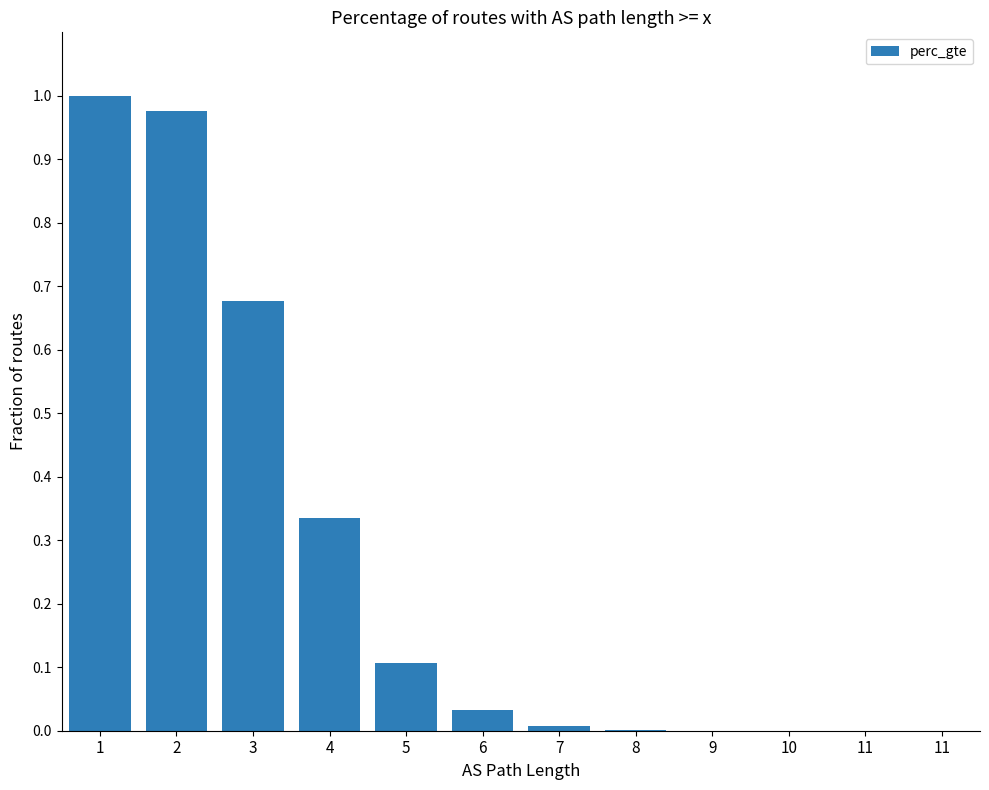

Reading left to right, what are all the values shown in this chart?

1.0	1.0	0.7	0.3	0.1	0.0	0.0	0.0	0.0	0.0	0.0	0.0